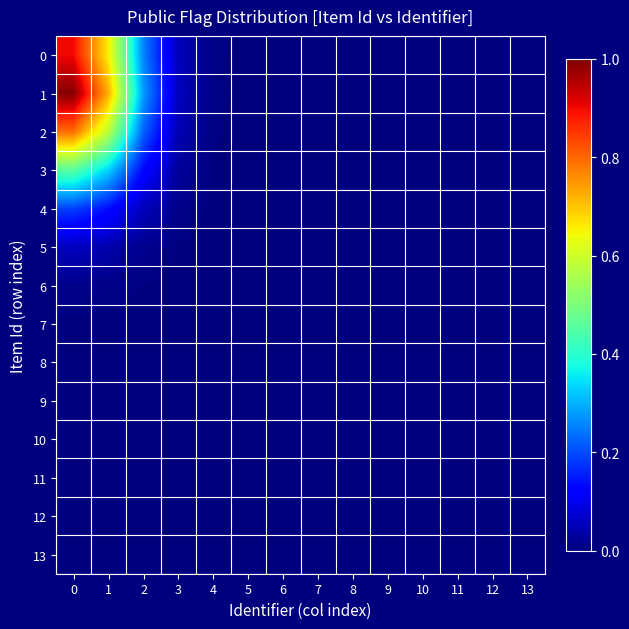

List the series in order of their peak value, highest first.

1, 0, 2, 3, 4, 5, 6, 7, 8, 9, 10, 11, 12, 13